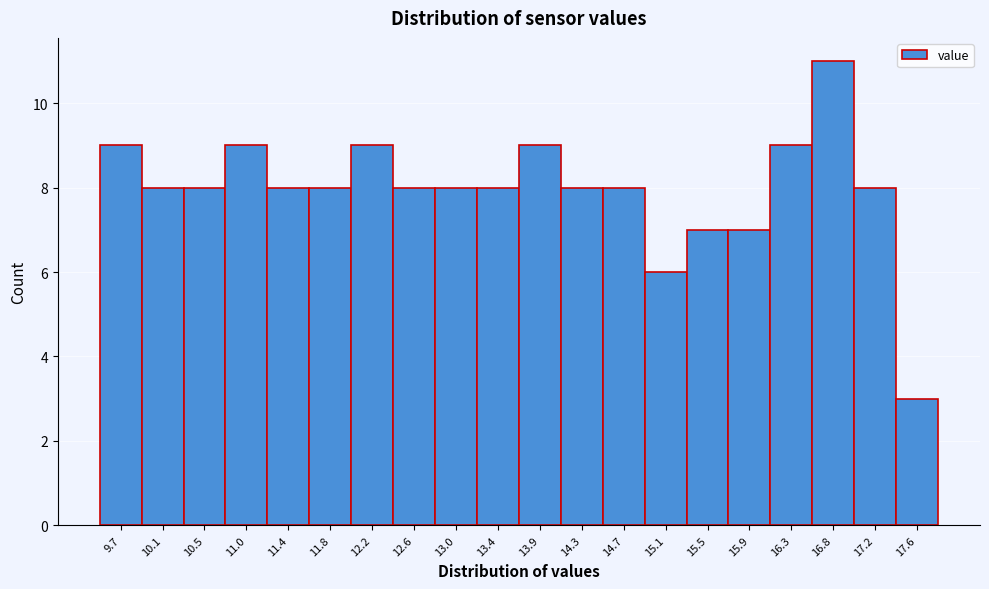

What is the height of the bar covering 9.915 to 10.330 on the x-axis? Neither the bar edges nor the heights are printed on the chart, so give them approximately, as read against the axes.

8